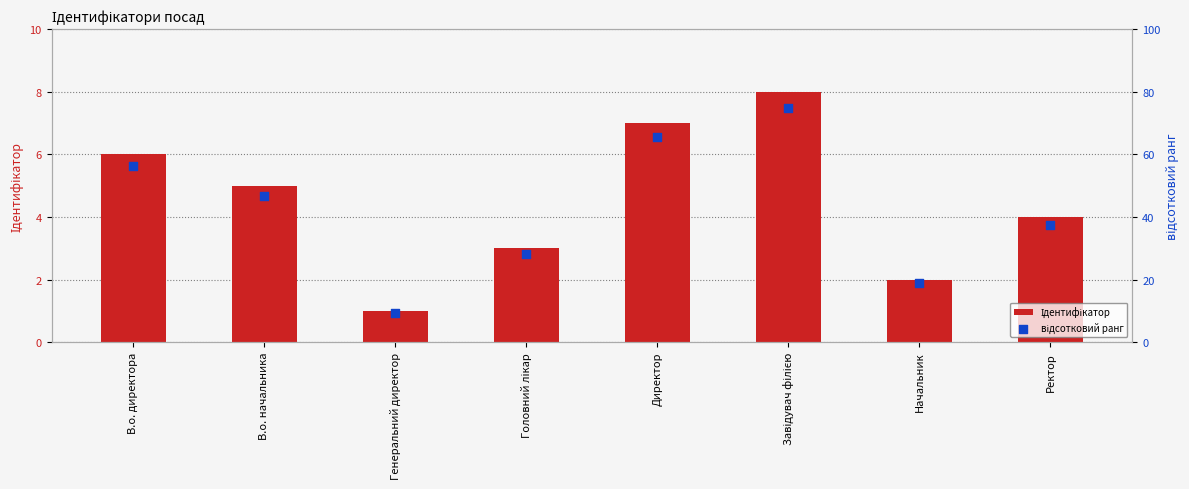

What is the total value across all series at Начальник?

20.8